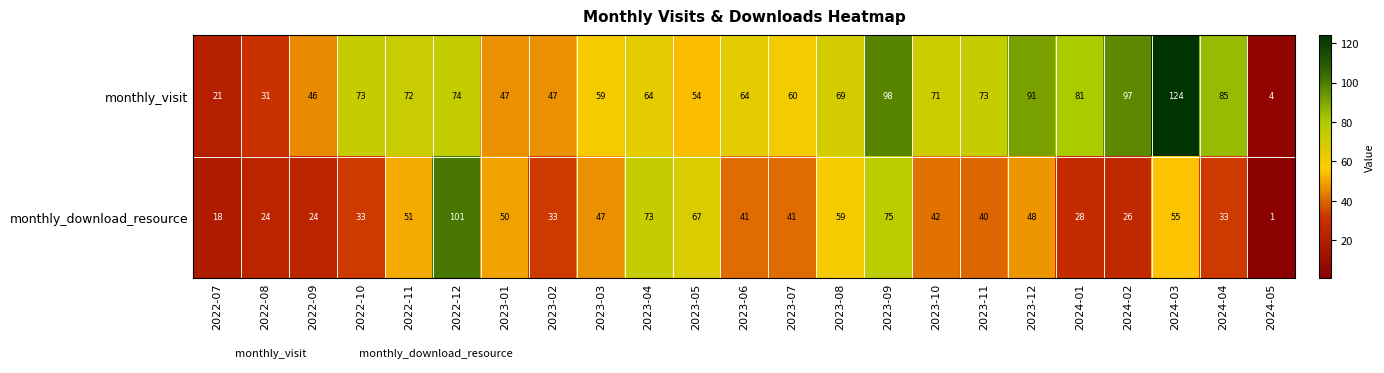

At which category is the sum across all series the highest?

2024-03